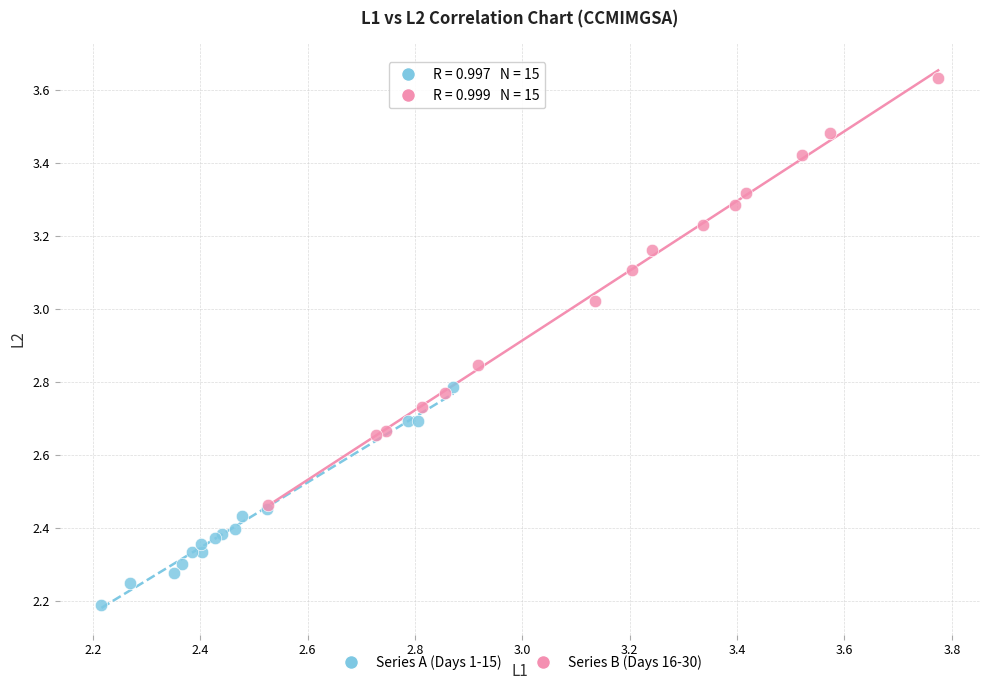

Which series reaches the minimum Y coordinate?

Series A (Days 1-15)